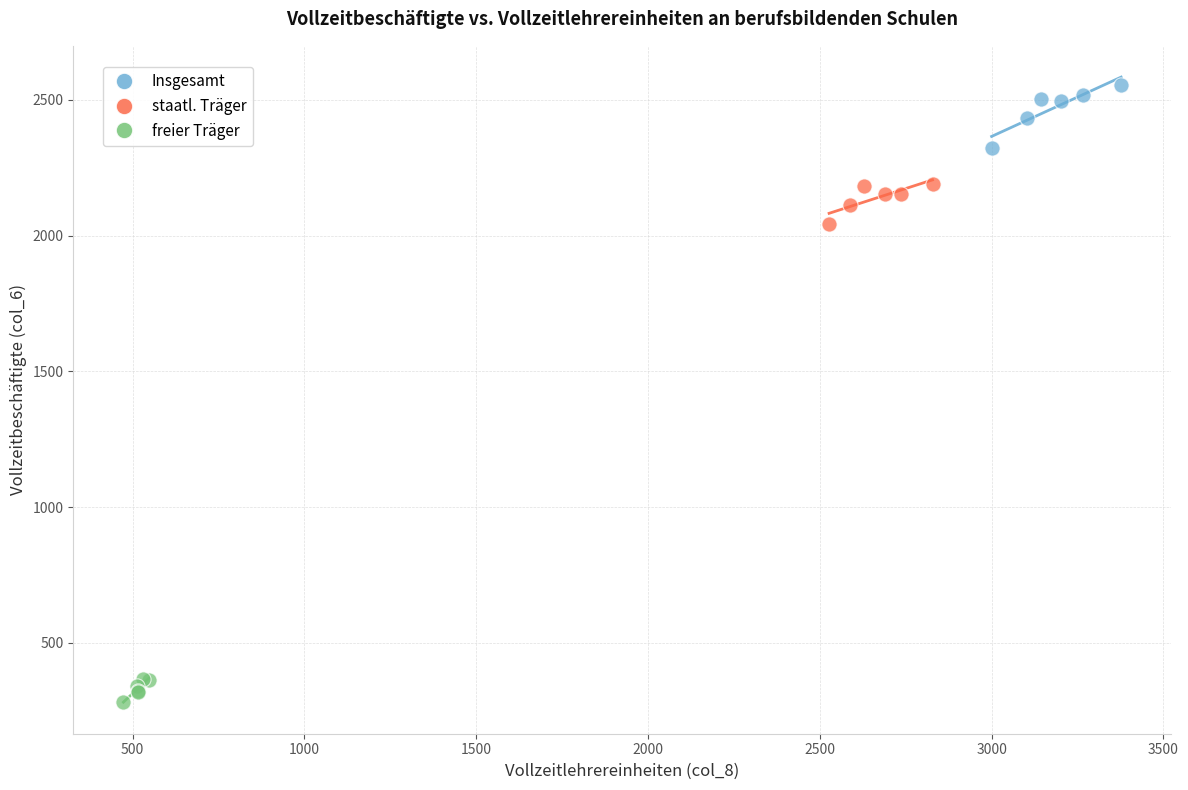

Which series has the largest Y range (max minus min)?

Insgesamt